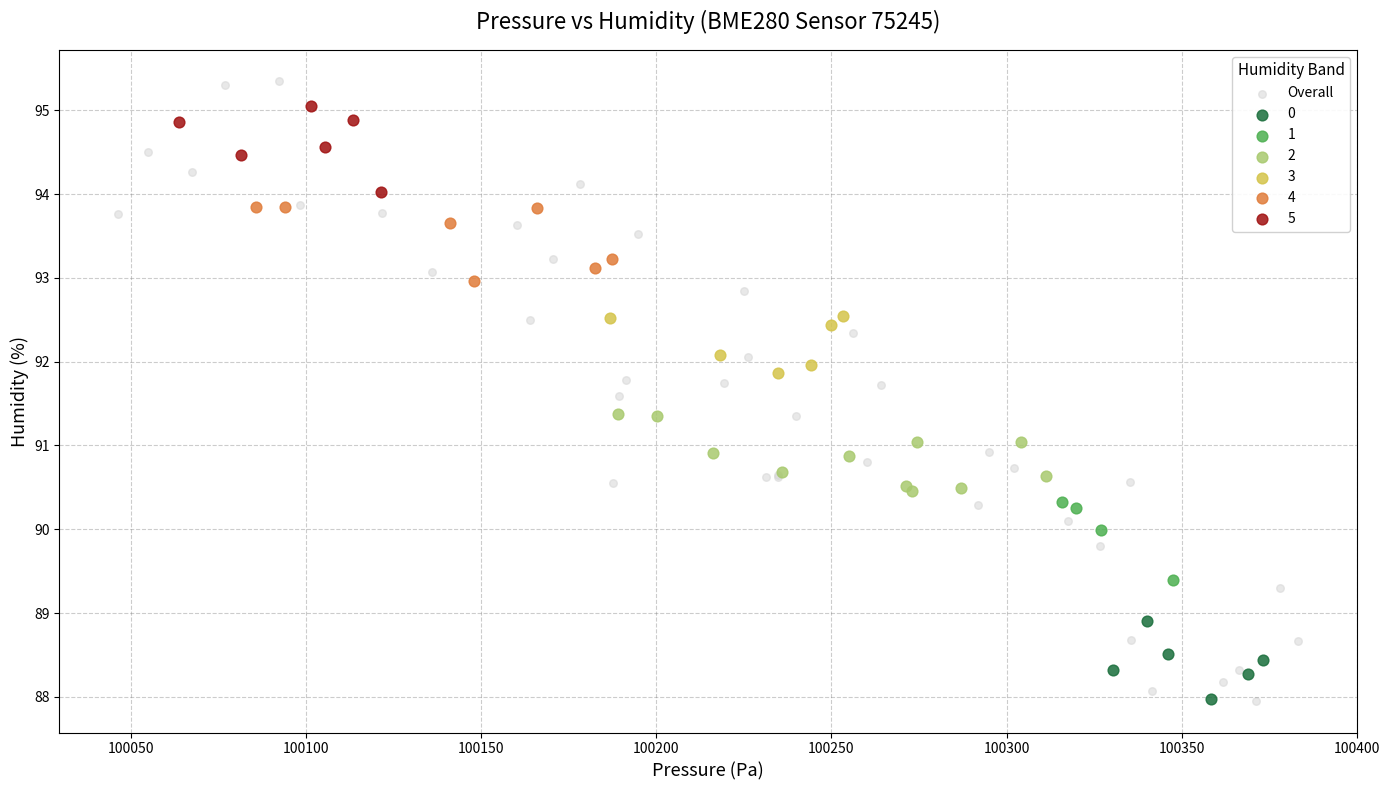

Which series has the widest spread of Y values?

Overall